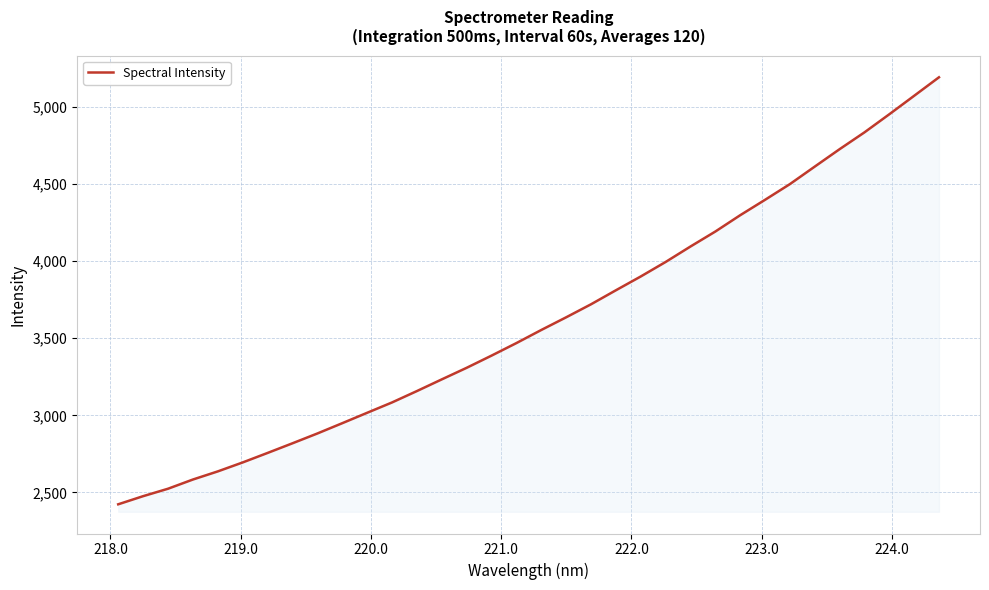

Does the chart display data point markers on the line(s)?

No